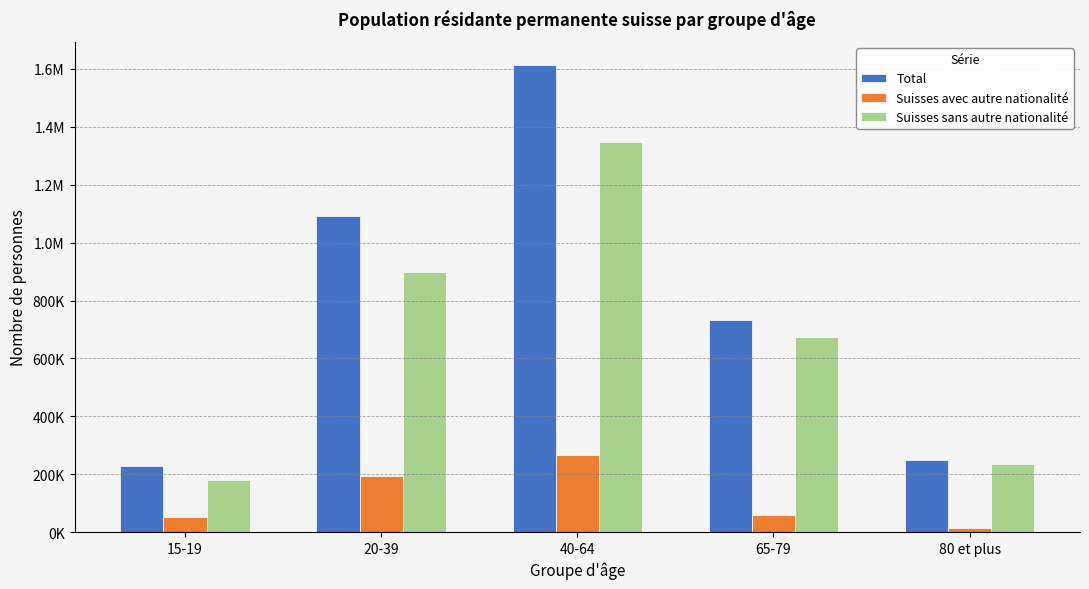

Does the chart contain stacked bars?

No